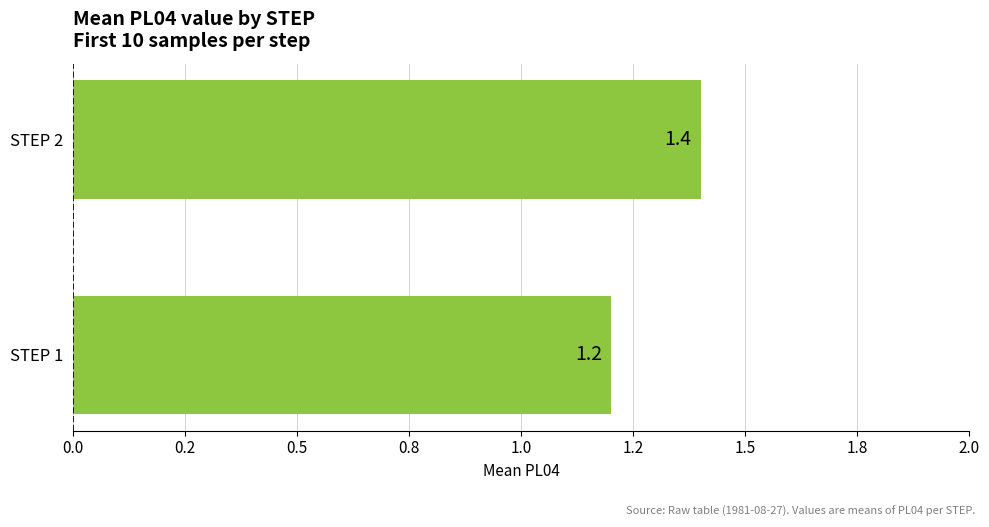

Does the chart contain any negative values?

No